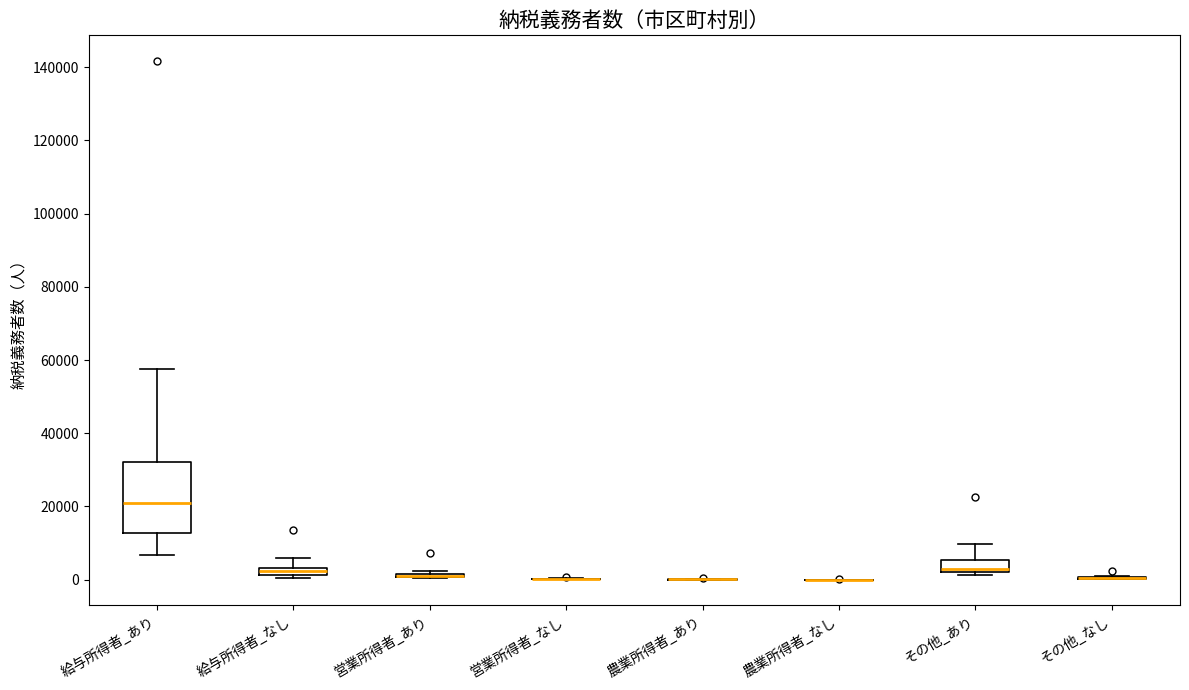

Which box is the tallest, from its lower edge to its upper edge?

給与所得者_あり